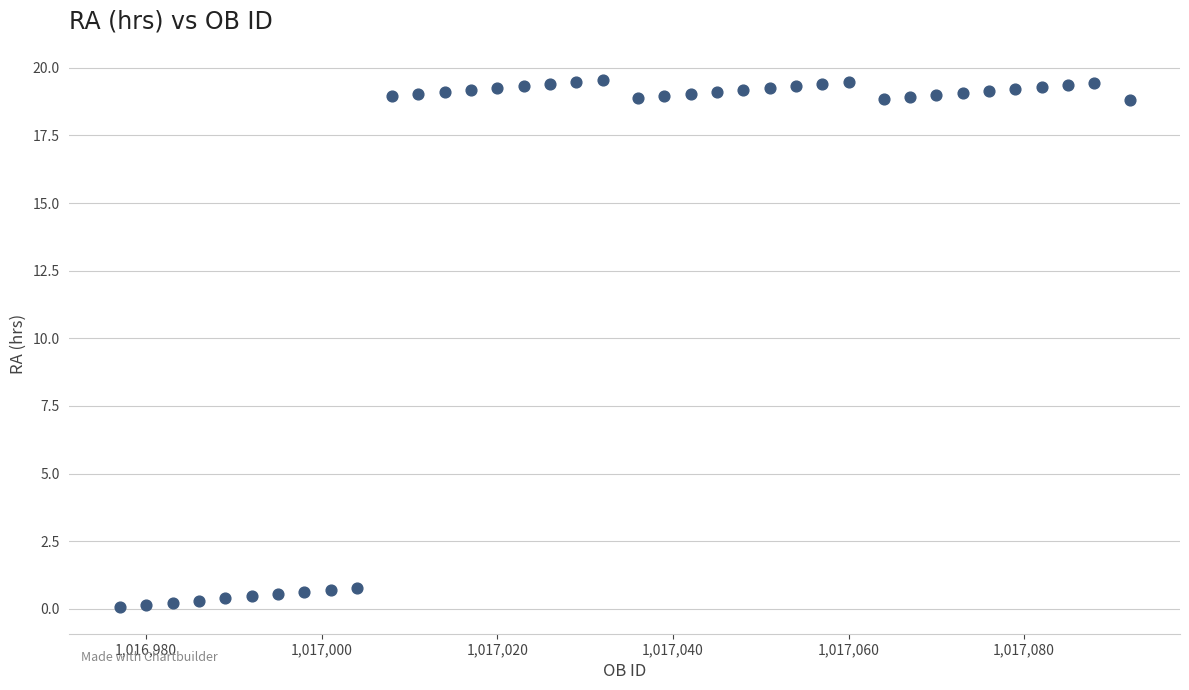

What is the range of Y values (max minus min)?

19.5